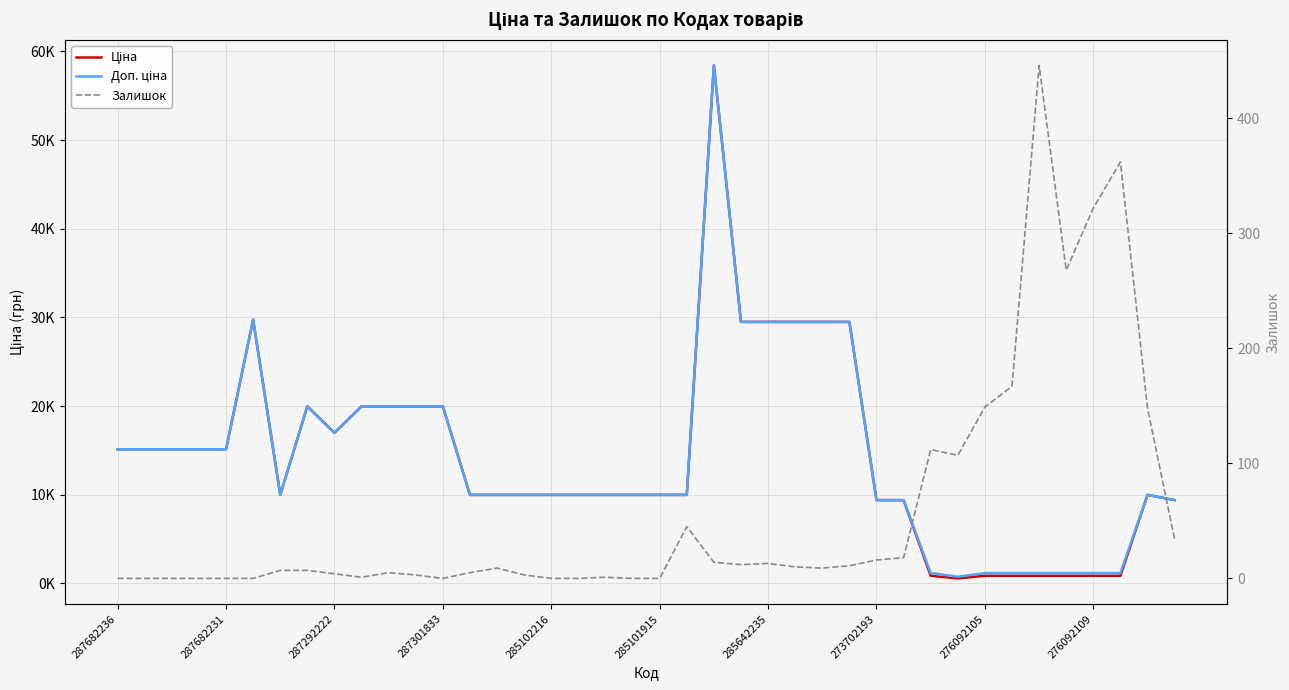

Reading right to left, transcribe all the data shown in this chart.

Ціна: 9384.0	9975.0	848.4	848.4	848.4	848.4	848.4	848.4	551.5	848.4	9384.0	9384.0	29491.5	29491.5	29491.5	29491.5	29491.5	58426.5	9975.0	9975.0	9975.0	9975.0	9975.0	9975.0	9975.0	9975.0	9975.0	19964.2	19964.2	19964.2	19964.2	16976.3	19964.2	9975.0	29747.2	15120.0	15120.0	15120.0	15120.0	15120.0
Доп. ціна: 9384.0	9975.0	1149.7	1149.7	1149.7	1149.7	1149.7	1149.7	747.0	1149.7	9384.0	9384.0	29491.5	29491.5	29491.5	29491.5	29491.5	58426.5	9975.0	9975.0	9975.0	9975.0	9975.0	9975.0	9975.0	9975.0	9975.0	19964.2	19964.2	19964.2	19964.2	16976.3	19964.2	9975.0	29747.2	15120.0	15120.0	15120.0	15120.0	15120.0
Залишок: 34.0	148.0	362.0	322.0	268.0	446.0	167.0	149.0	107.0	112.0	18.0	16.0	11.0	9.0	10.0	13.0	12.0	14.0	45.0	0.0	0.0	1.0	0.0	0.0	3.0	9.0	5.0	0.0	3.0	5.0	1.0	4.0	7.0	7.0	0.0	0.0	0.0	0.0	0.0	0.0